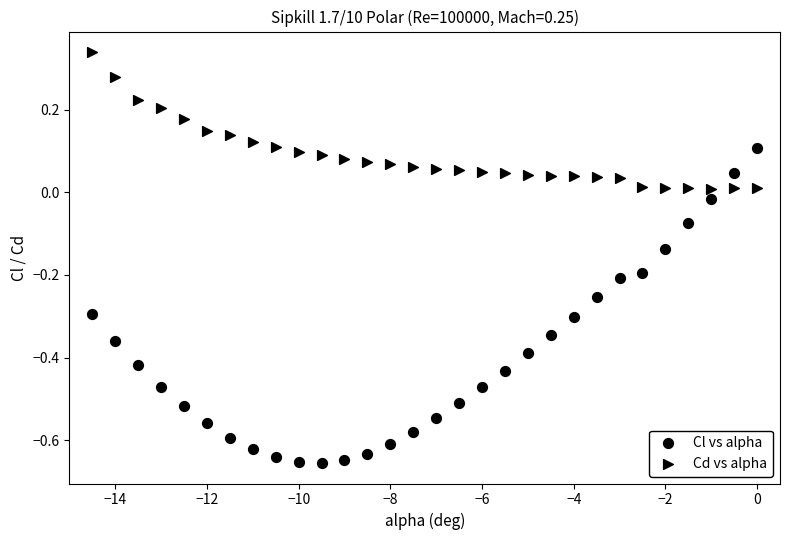

How many data points are displayed?

60